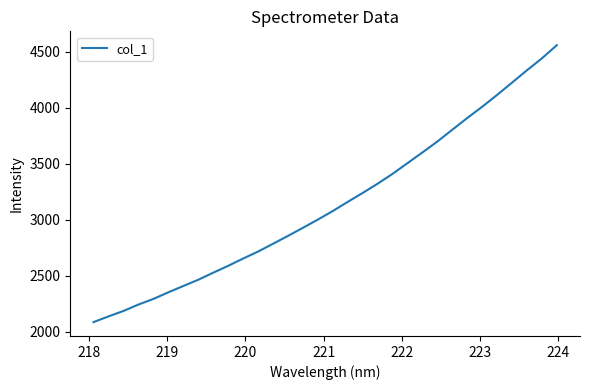

What is the smallest value displayed?

2085.0